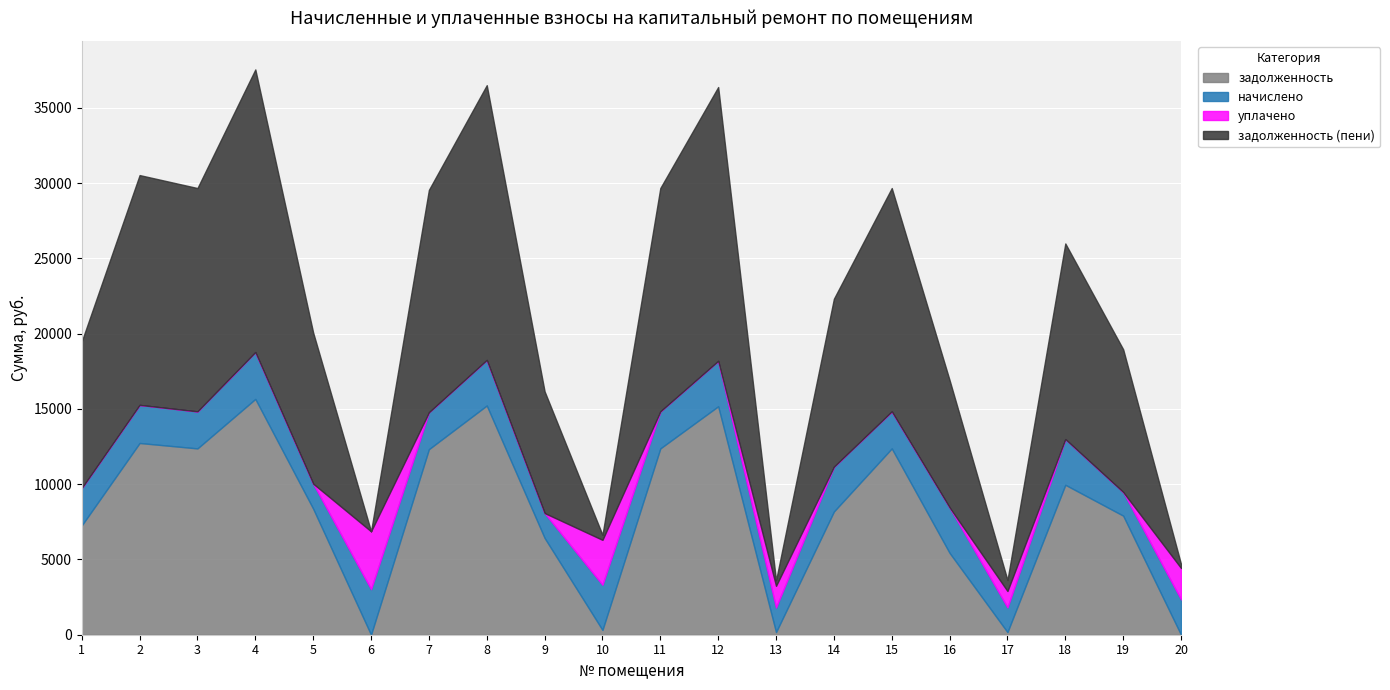

Which category has the highest value across all series?

4